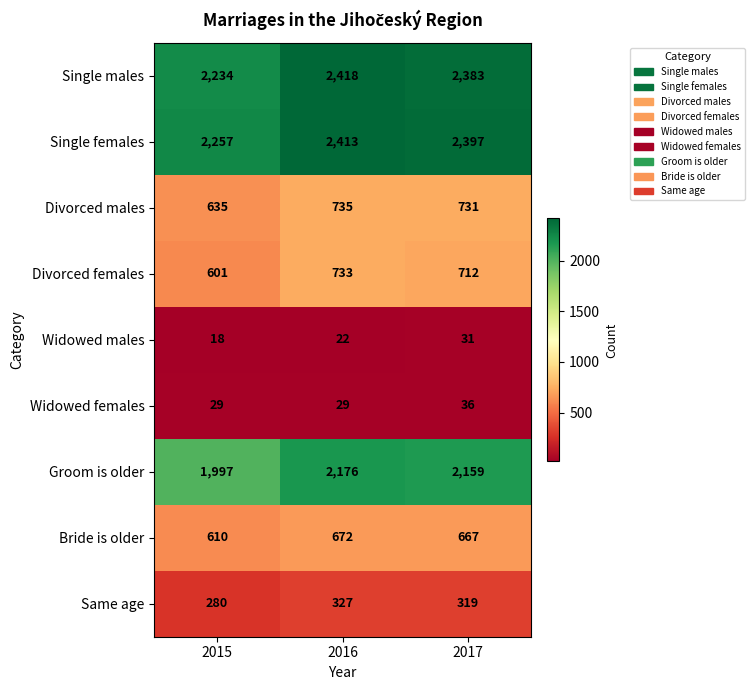

What is the greatest value displayed?

2418